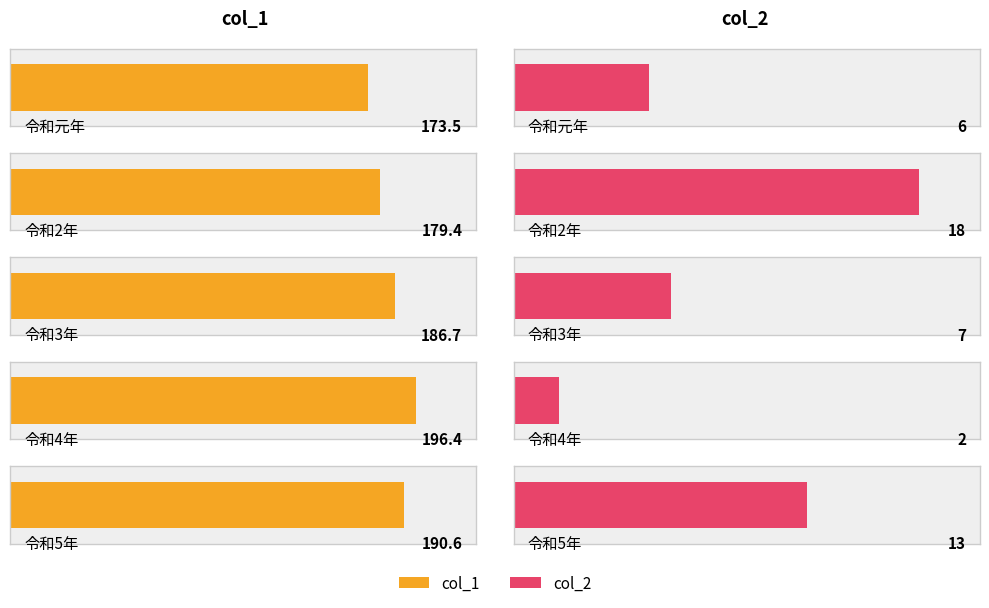

How many bars are there in each group?

2